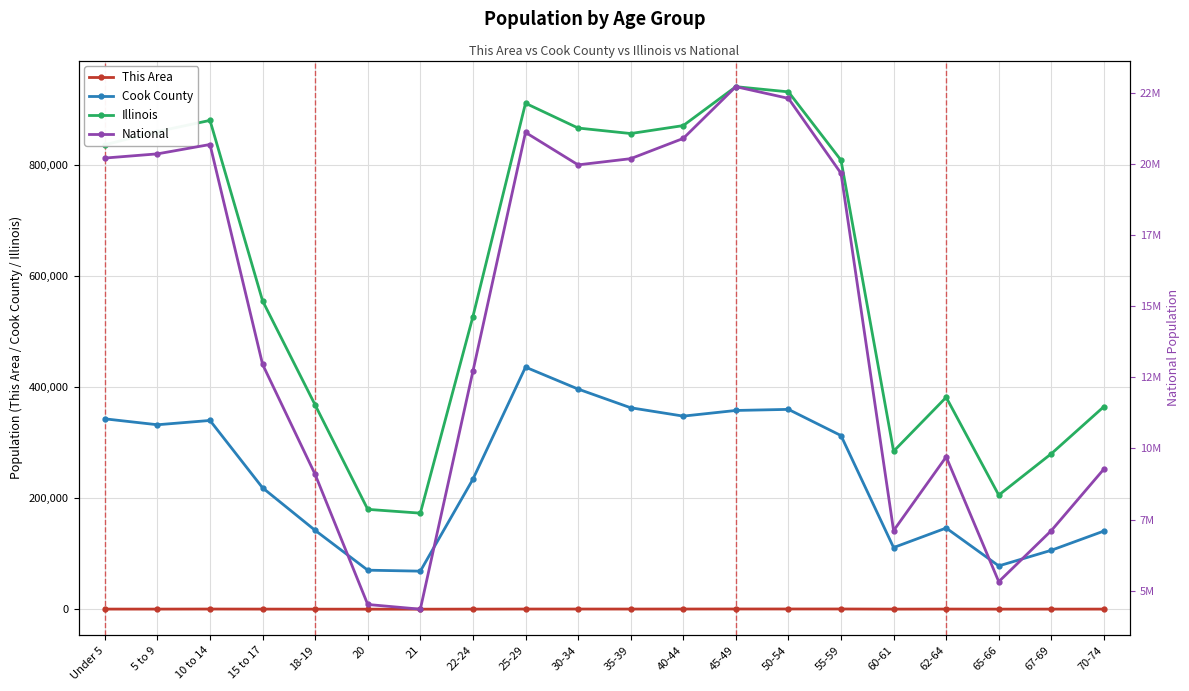

What is the average value of the Illinois series?

603548